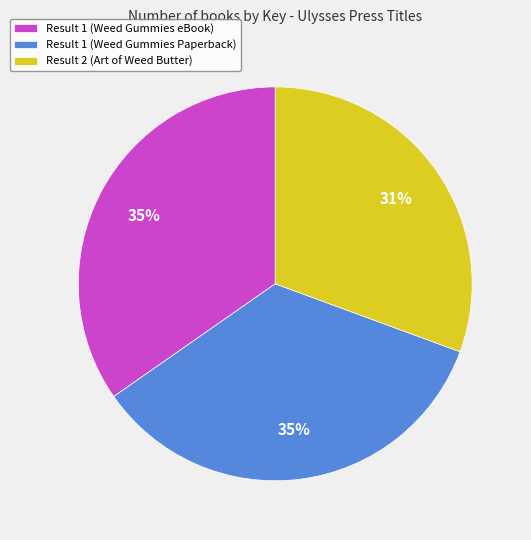

Is the sum of Result 1 (Weed Gummies eBook) and Result 1 (Weed Gummies Paperback) greater than half?

Yes